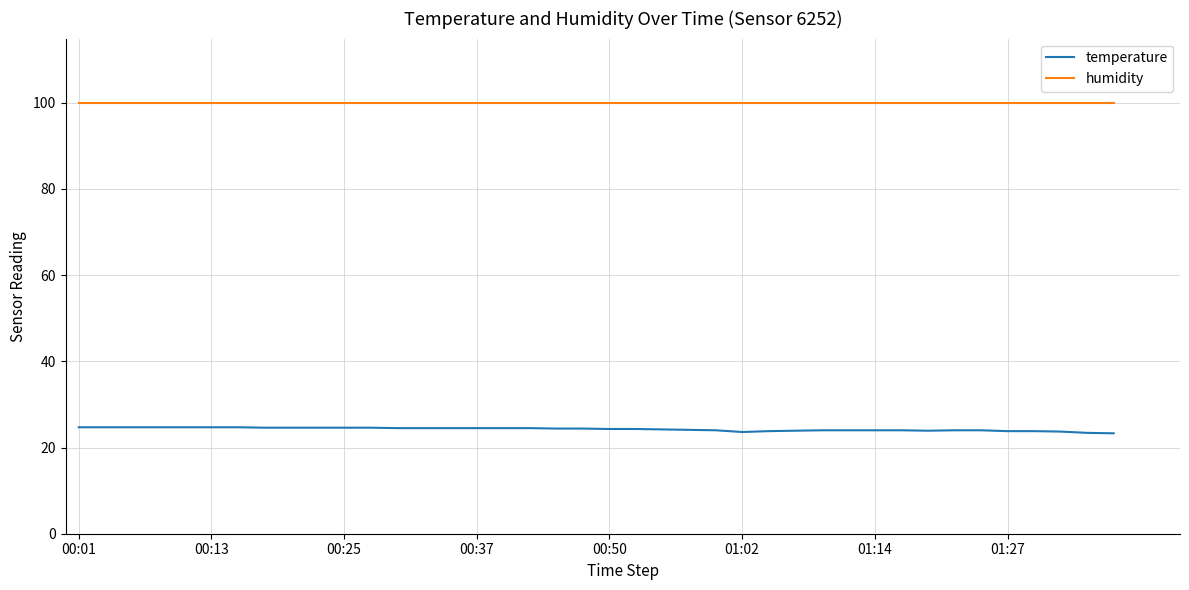

List the series in order of their peak value, highest first.

humidity, temperature